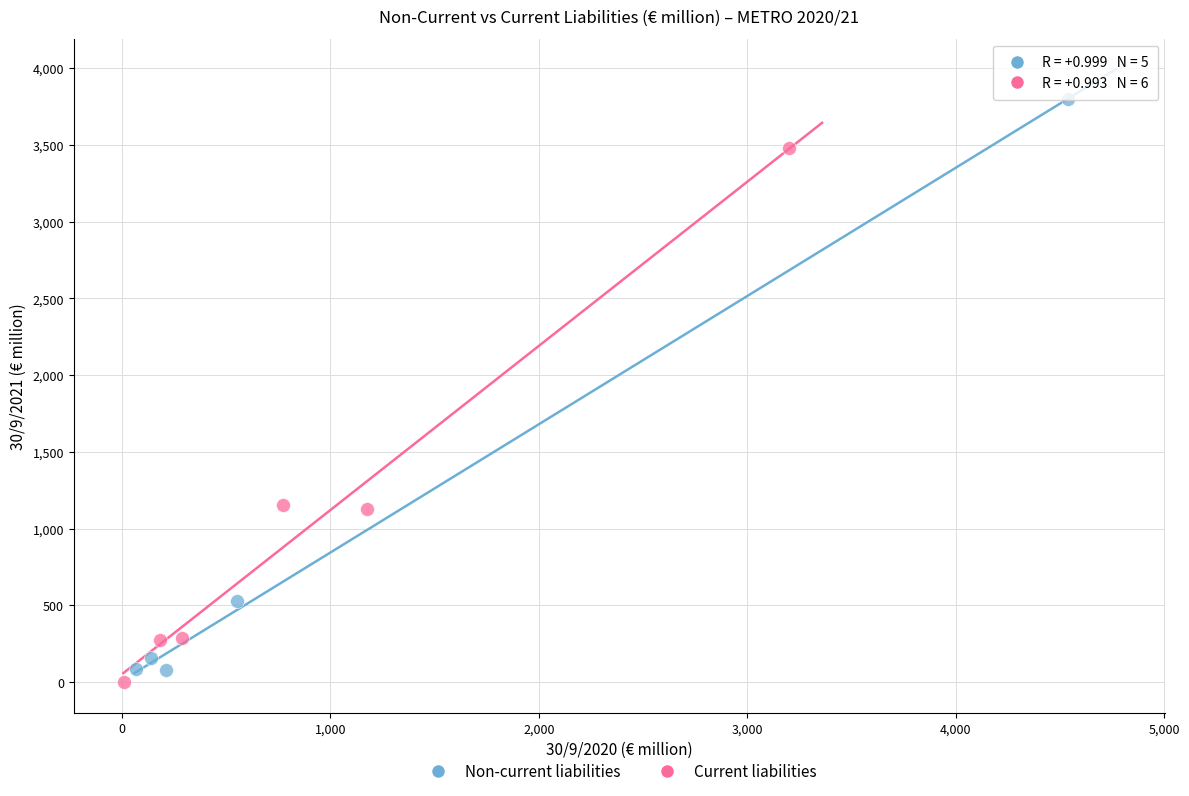

Which series has the largest Y range (max minus min)?

Non-current liabilities